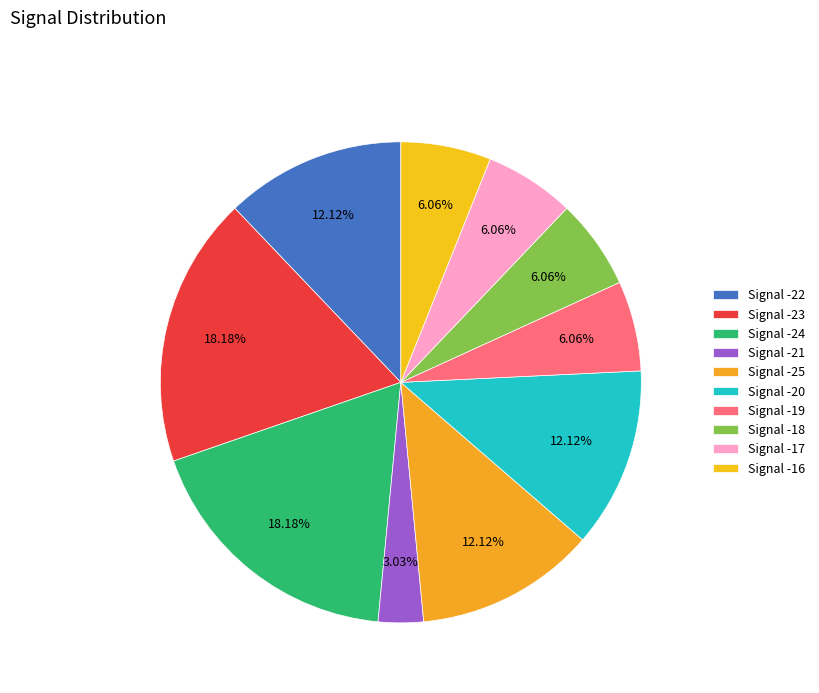

Count the number of slices in the pie.

10